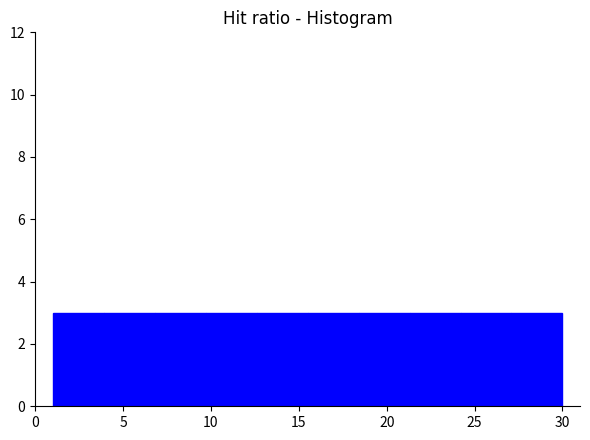

Reading left to right, transcribe this chart: for each bar, give the range it covers on the x-axis and its height. Neither the bar edges nor the heights are printed on the chart, so give them approximately, as read against the axes.

1.0 to 3.9: 3
3.9 to 6.8: 3
6.8 to 9.7: 3
9.7 to 12.6: 3
12.6 to 15.5: 3
15.5 to 18.4: 3
18.4 to 21.3: 3
21.3 to 24.2: 3
24.2 to 27.1: 3
27.1 to 30.0: 3